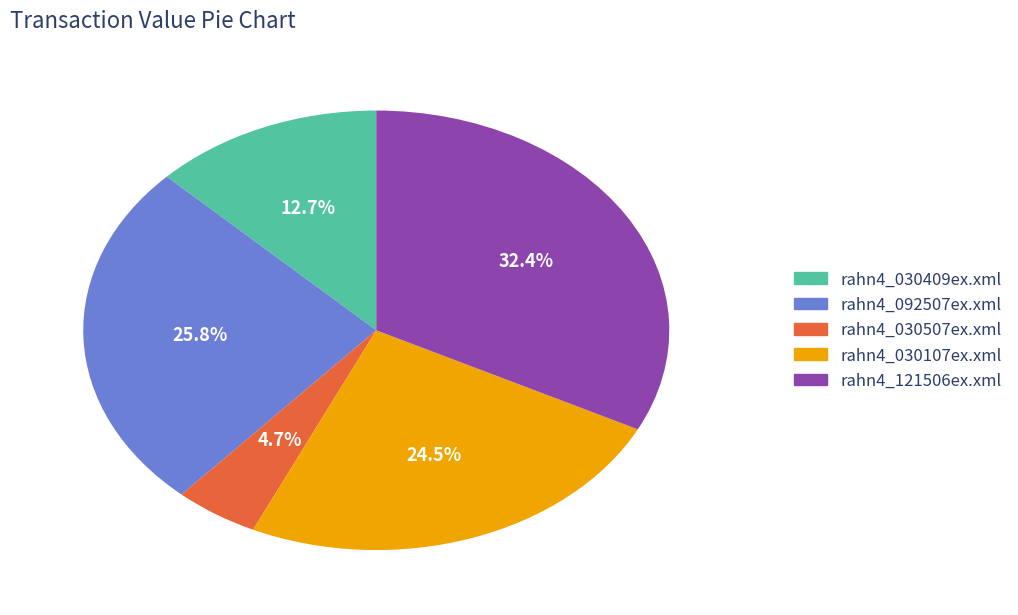

Combined, do rahn4_030507ex.xml and rahn4_092507ex.xml account for over 50%?

No